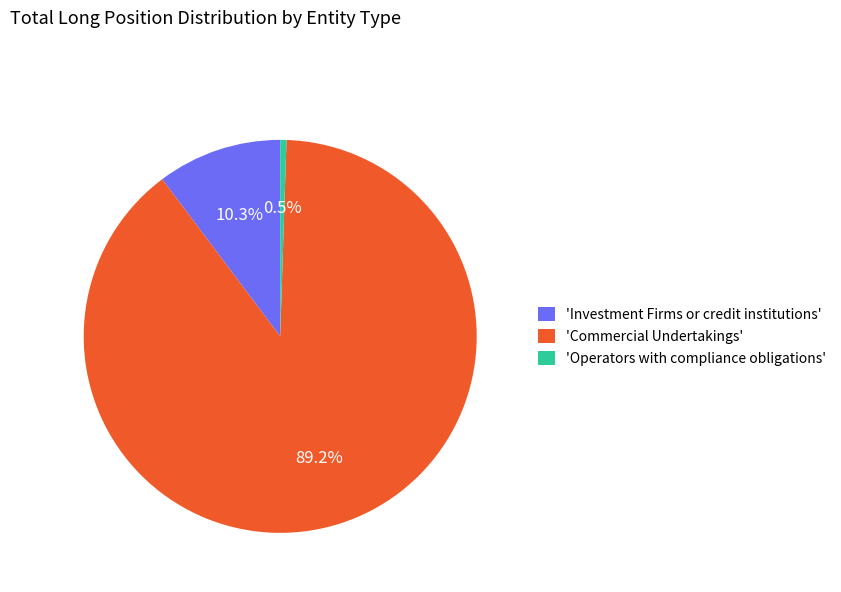

Which has a higher value, 'Investment Firms or credit institutions' or 'Operators with compliance obligations'?

'Investment Firms or credit institutions'